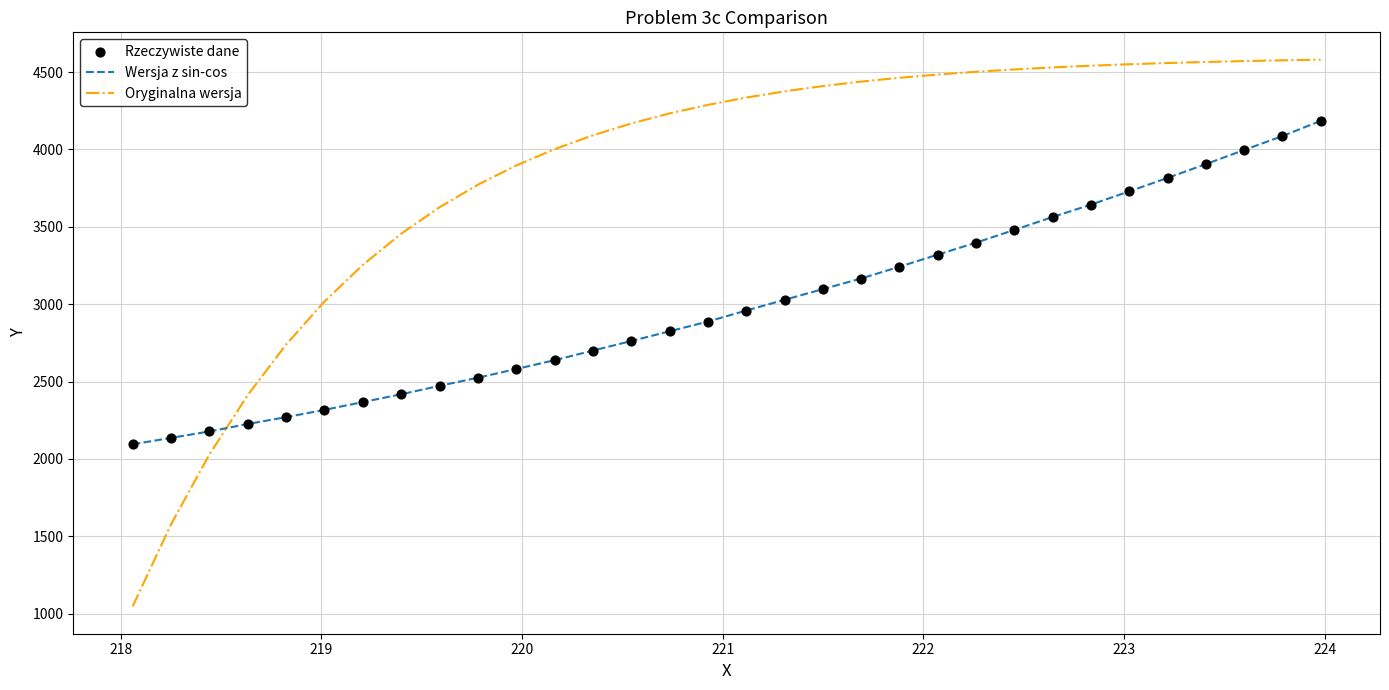

What is the maximum value shown in the chart?

4580.4